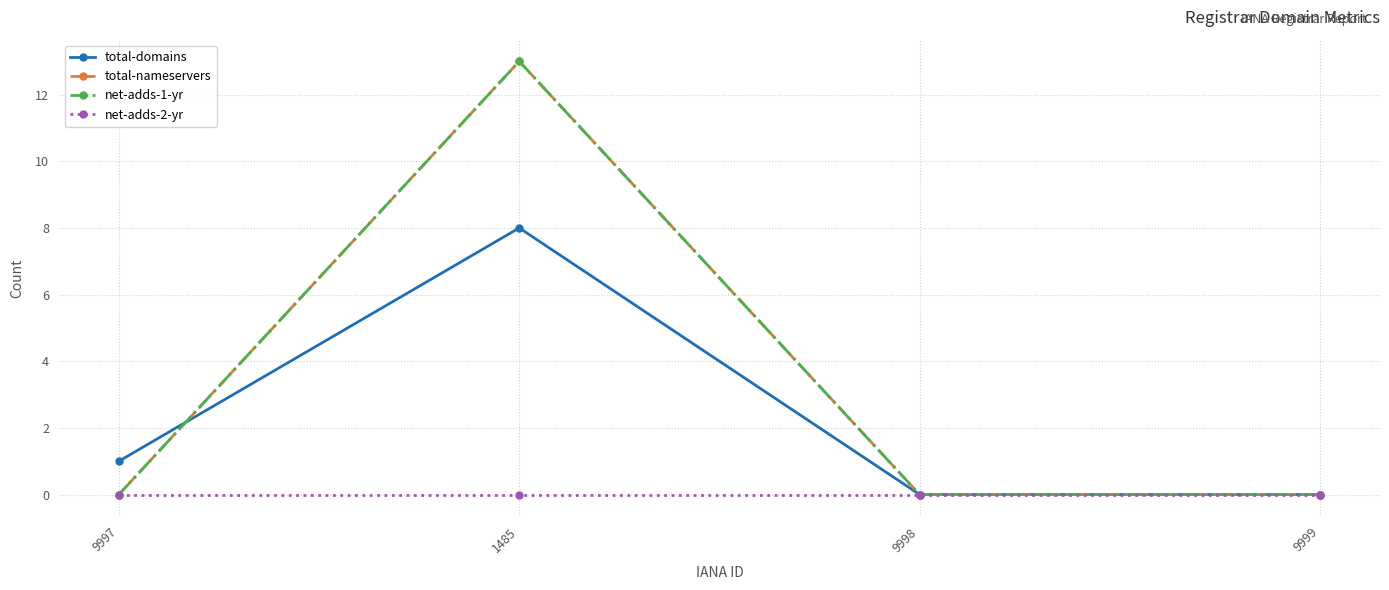

Is the value of net-adds-2-yr at 1485 greater than the value of total-nameservers at 9998?

No